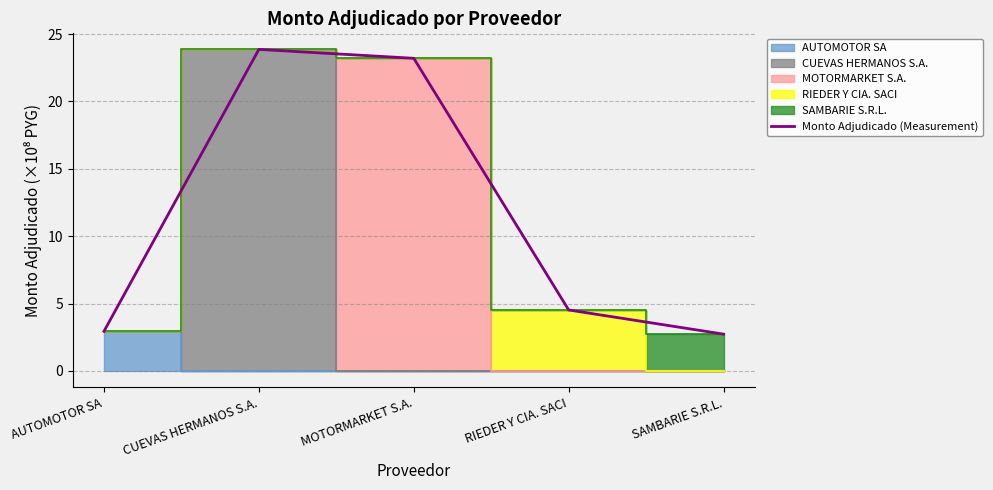

Between SAMBARIE S.R.L. and CUEVAS HERMANOS S.A., which is larger?

CUEVAS HERMANOS S.A.